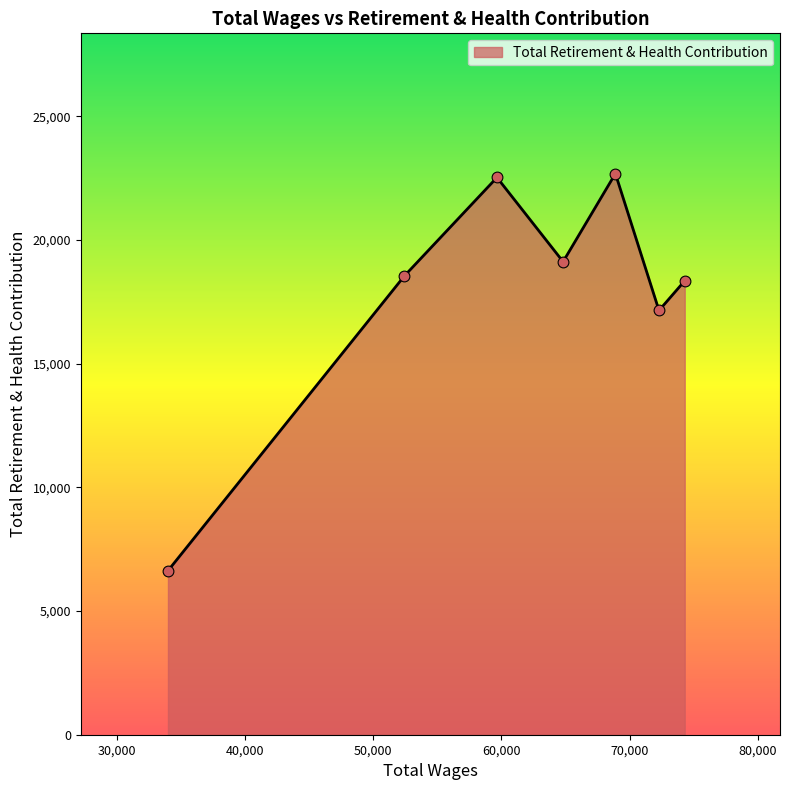

What is the greatest value displayed?

22685